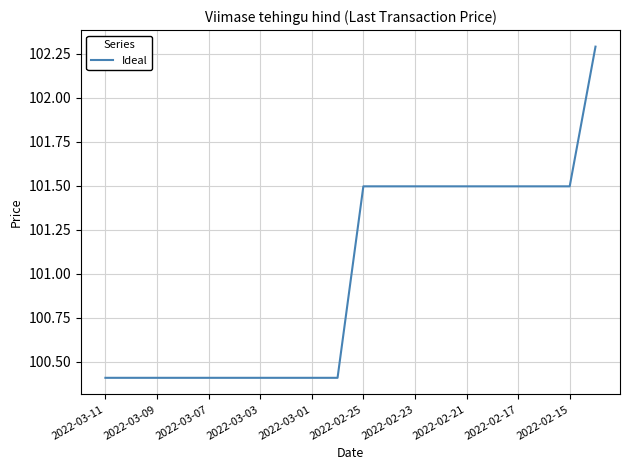

What is the maximum value shown in the chart?

102.3